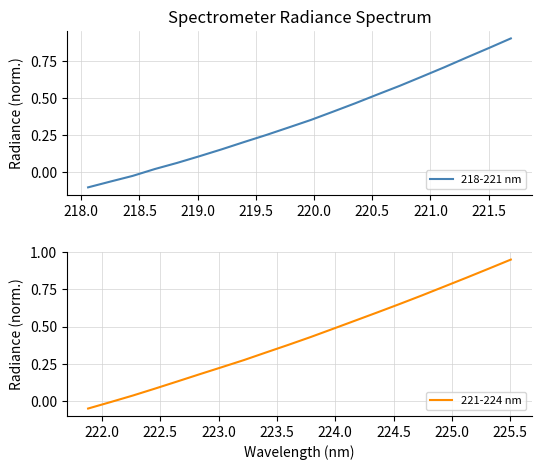

Rank the series by their average value, from lowest to highest.

218-221 nm, 221-224 nm